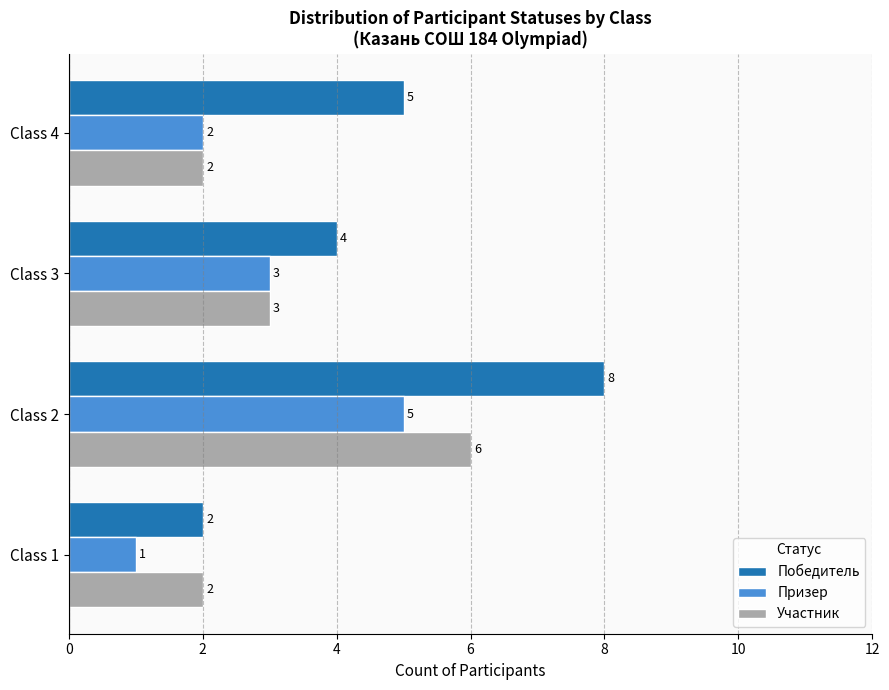

What are all the series names shown in the legend?

Победитель, Призер, Участник